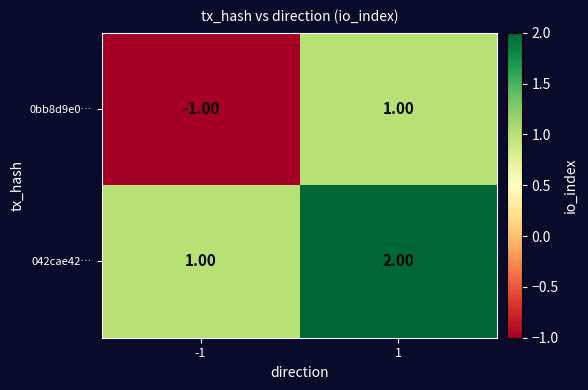

At how many categories does at least one series exceed 0?

2